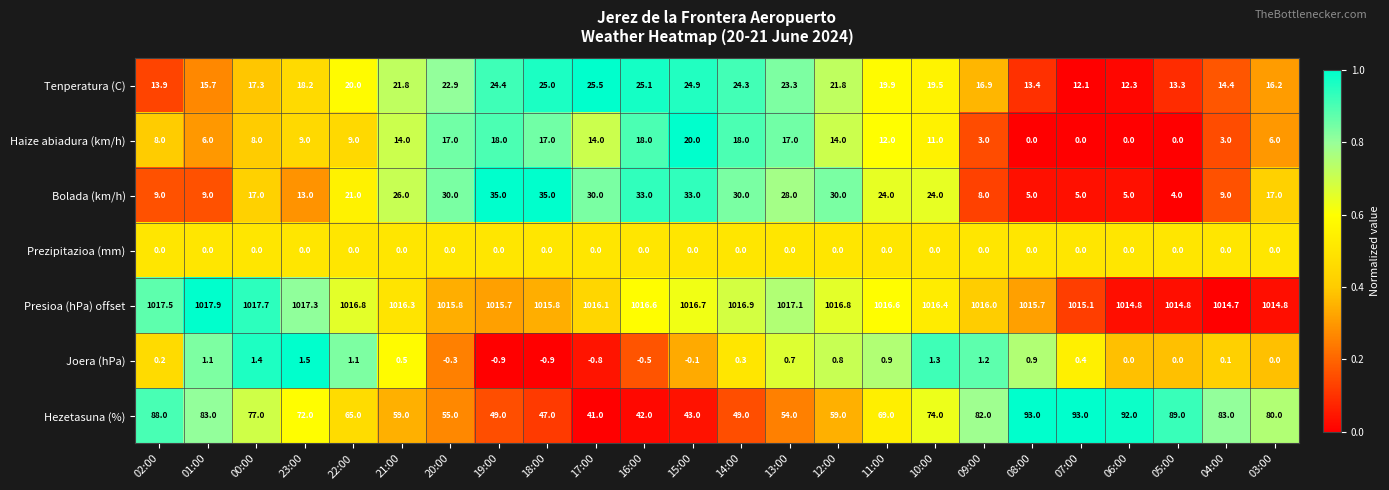

At which label does Tenperatura (C) reach its minimum?

07:00